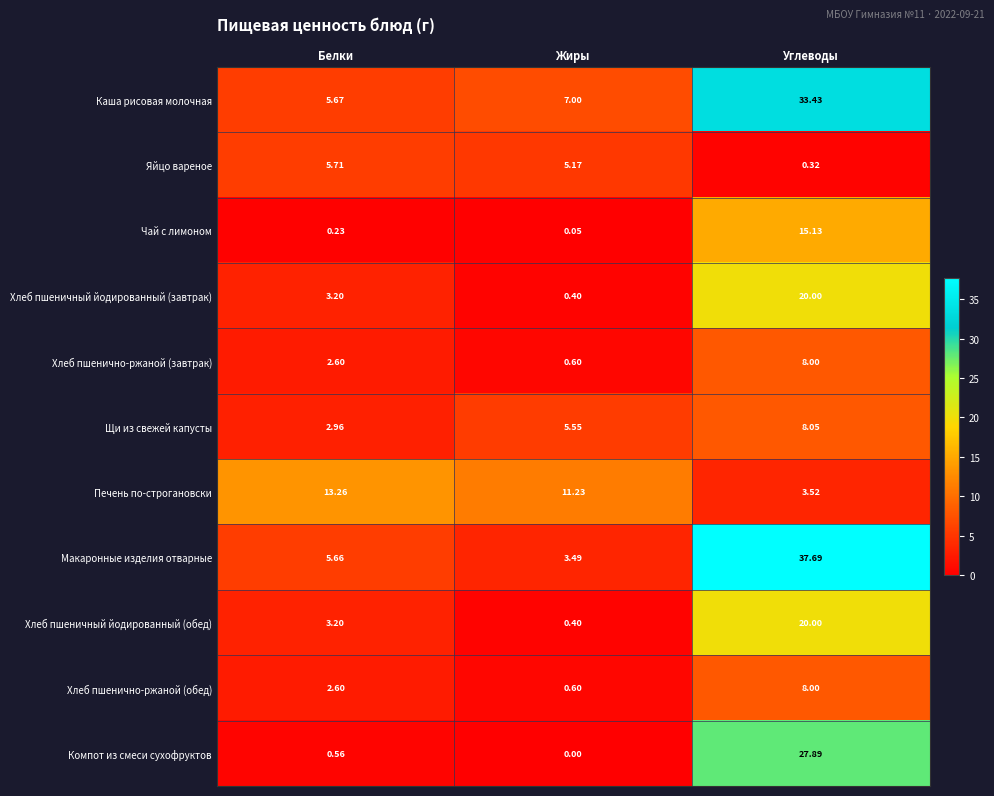

List the labels in order of Хлеб пшеничный йодированный (завтрак) value, largest first.

Углеводы, Белки, Жиры